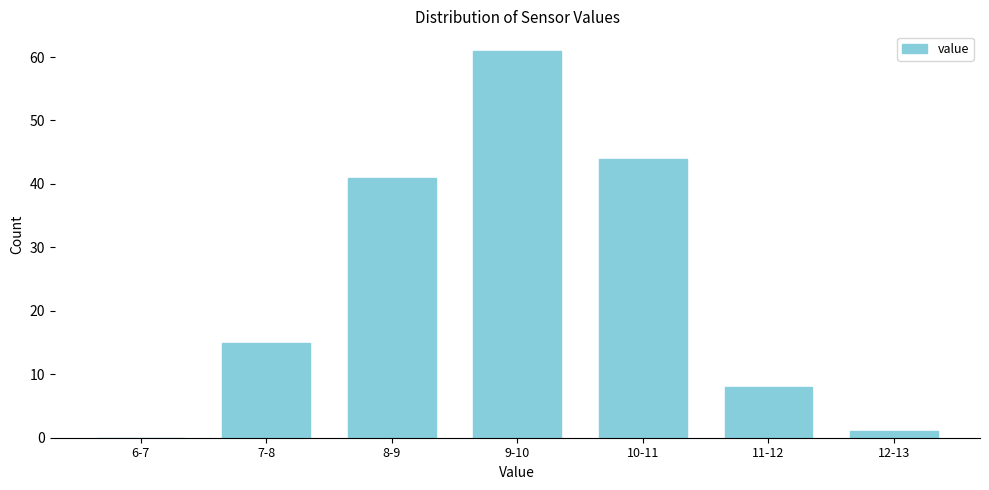

Reading left to right, transcribe all the data shown in this chart.

6-7=0	7-8=15	8-9=41	9-10=61	10-11=44	11-12=8	12-13=1